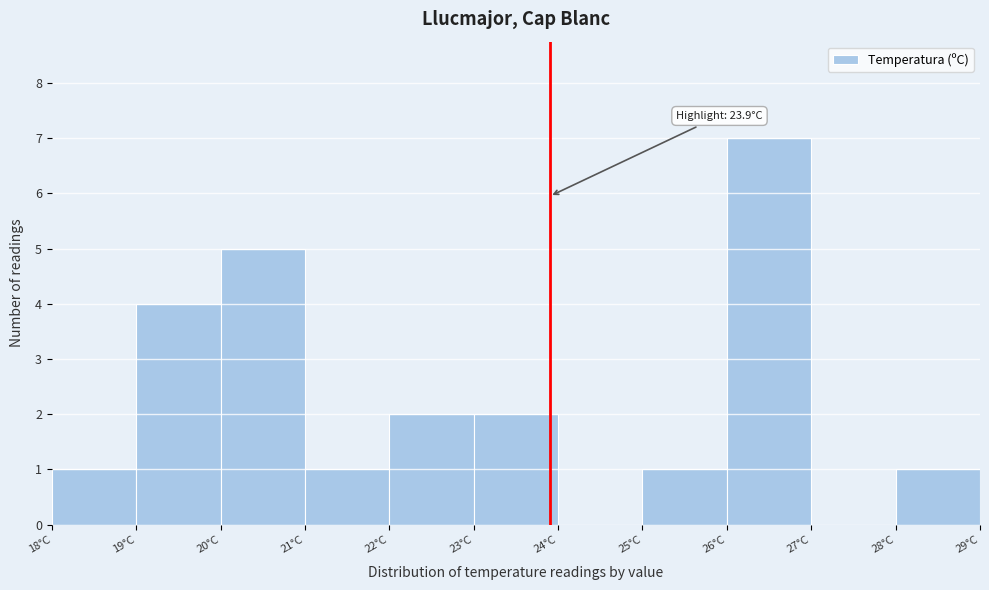

Over which range of the x-axis is the bar tallest?

26 to 27